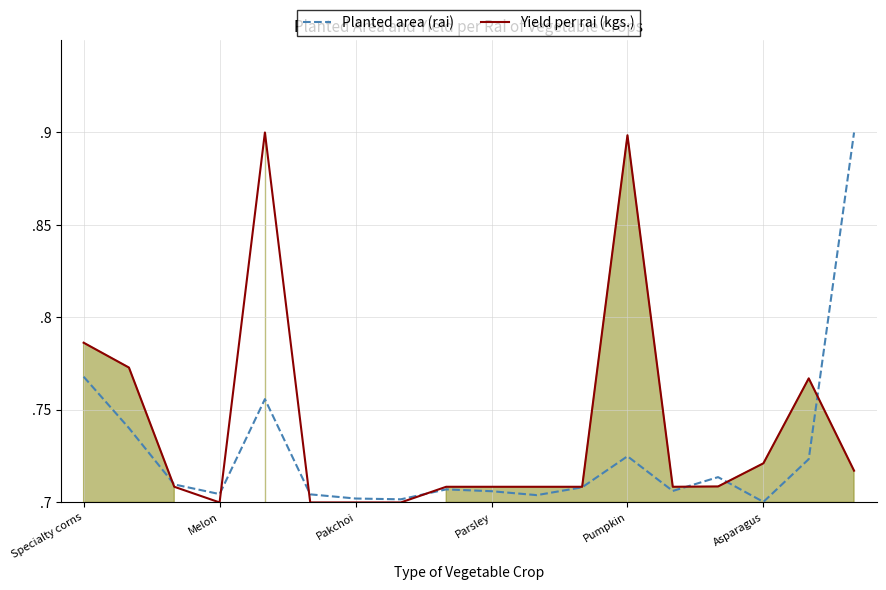

Reading right to left, list all the values displayed in this chart.

Planted area (rai): 0.9	0.7	0.7	0.7	0.7	0.7	0.7	0.7	0.7	0.7	0.7	0.7	0.7	0.8	0.7	0.7	0.7	0.8
Yield per rai (kgs.): 0.7	0.8	0.7	0.7	0.7	0.9	0.7	0.7	0.7	0.7	0.7	0.7	0.7	0.9	0.7	0.7	0.8	0.8